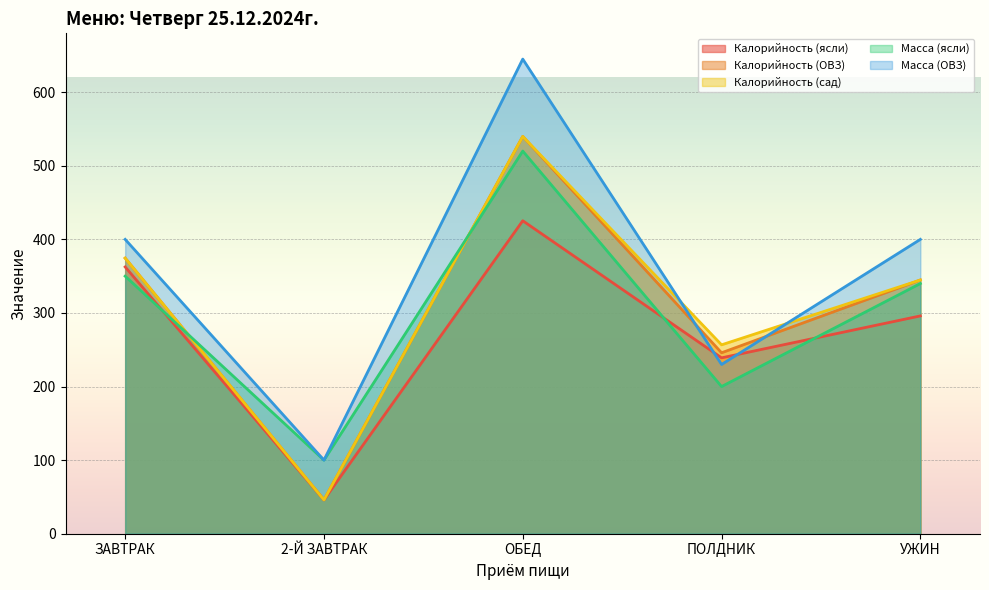

True or false: Калорийность (ОВЗ) and Калорийность (сад) cross at least once.

False